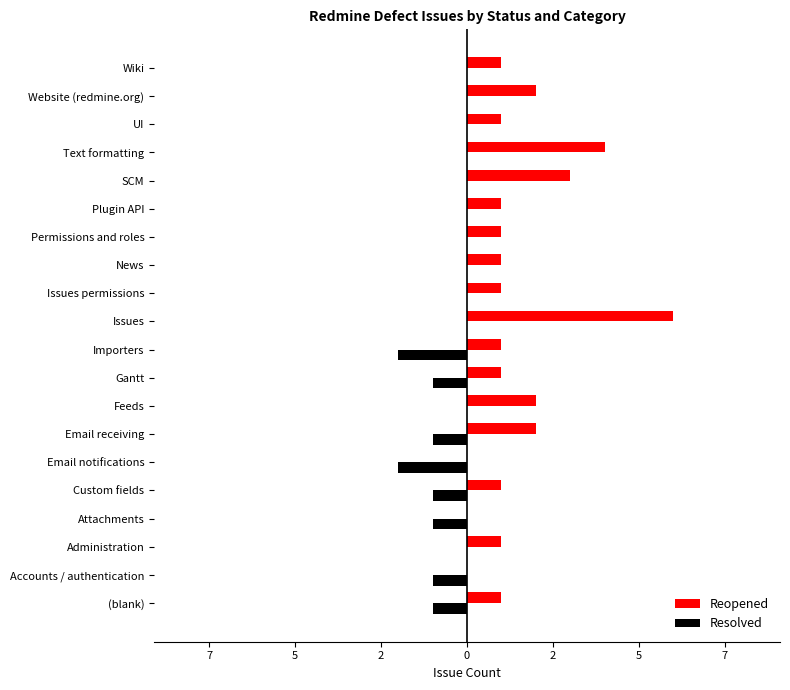

What are all the series names shown in the legend?

Reopened, Resolved